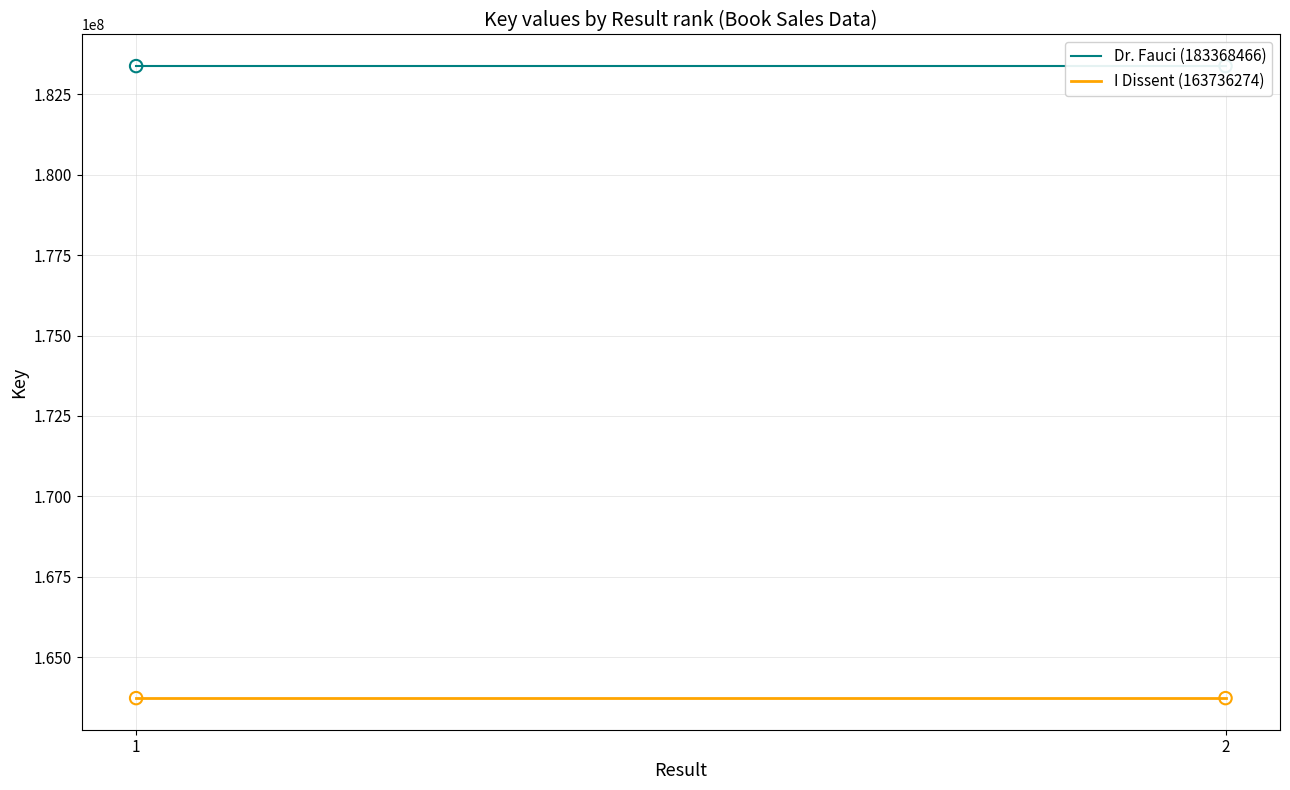

Which series reaches the minimum Y coordinate?

I Dissent (163736274)